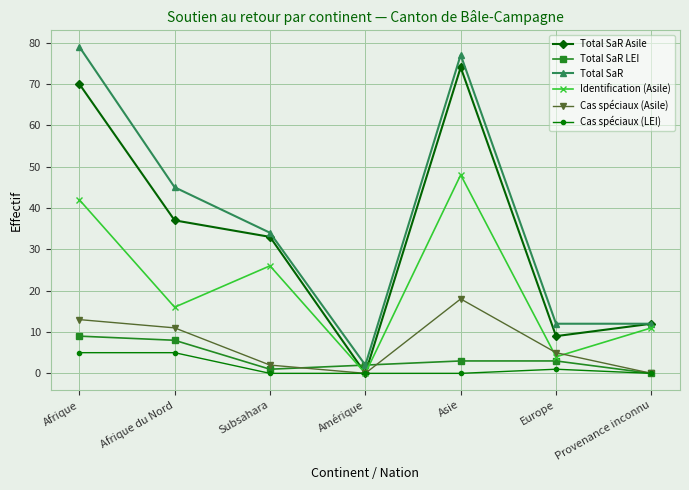

How many distinct data groups are displayed?

6